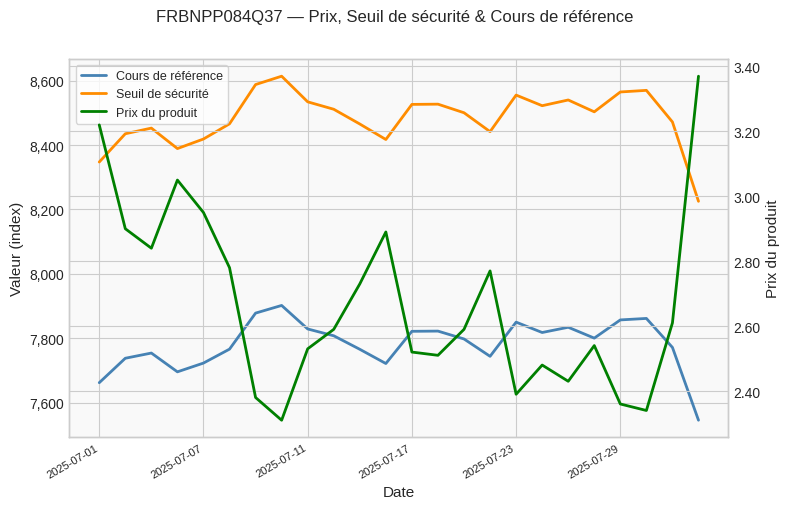

What is the value of the Cours de référence point at the 15th from the left?

7798.2